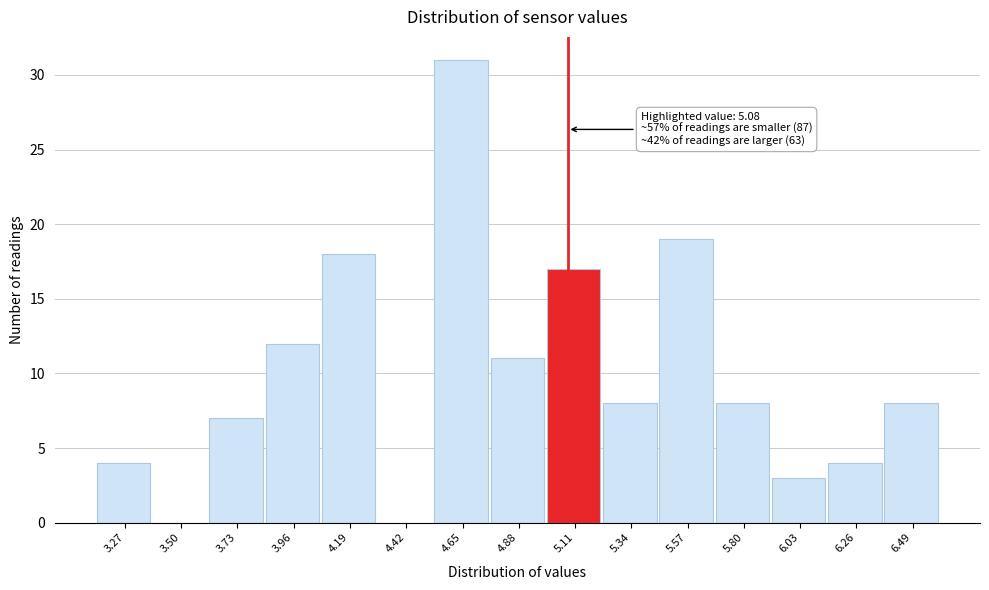

Over which range of the x-axis is the bar tallest?

4.55 to 4.75